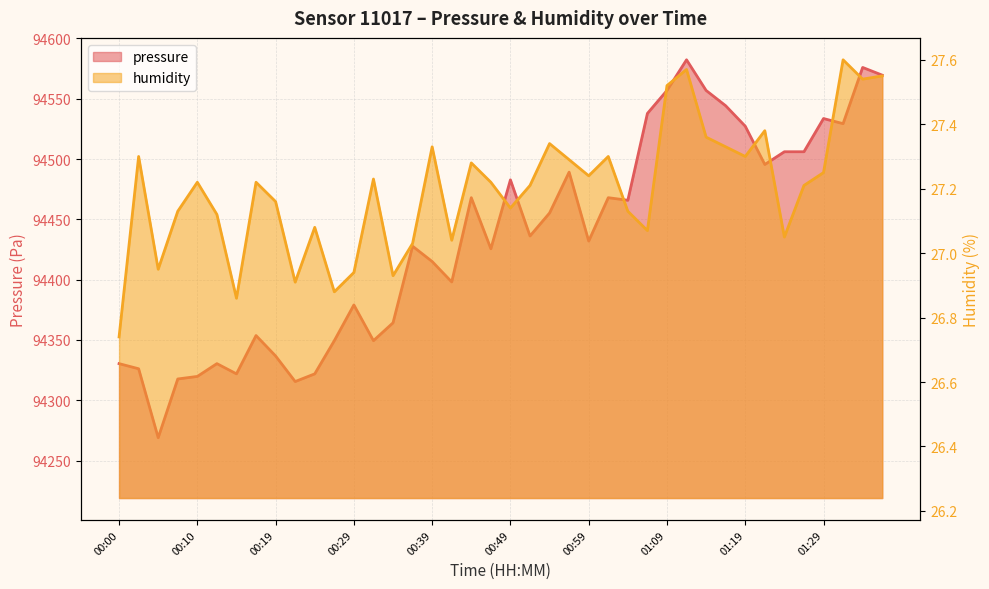

What is the total value across all series at 00:59?

94459.2